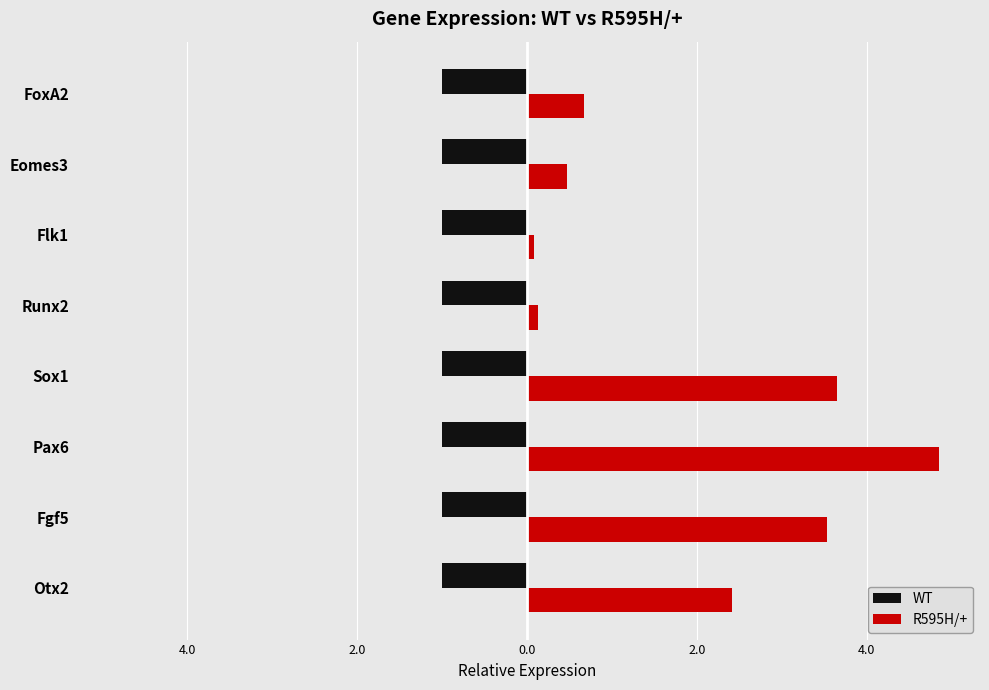

What are all the series names shown in the legend?

WT, R595H/+